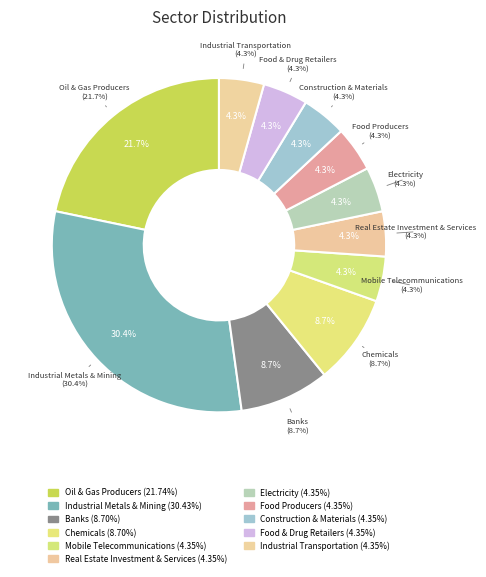

True or false: Construction & Materials accounts for 4% of the total.

True